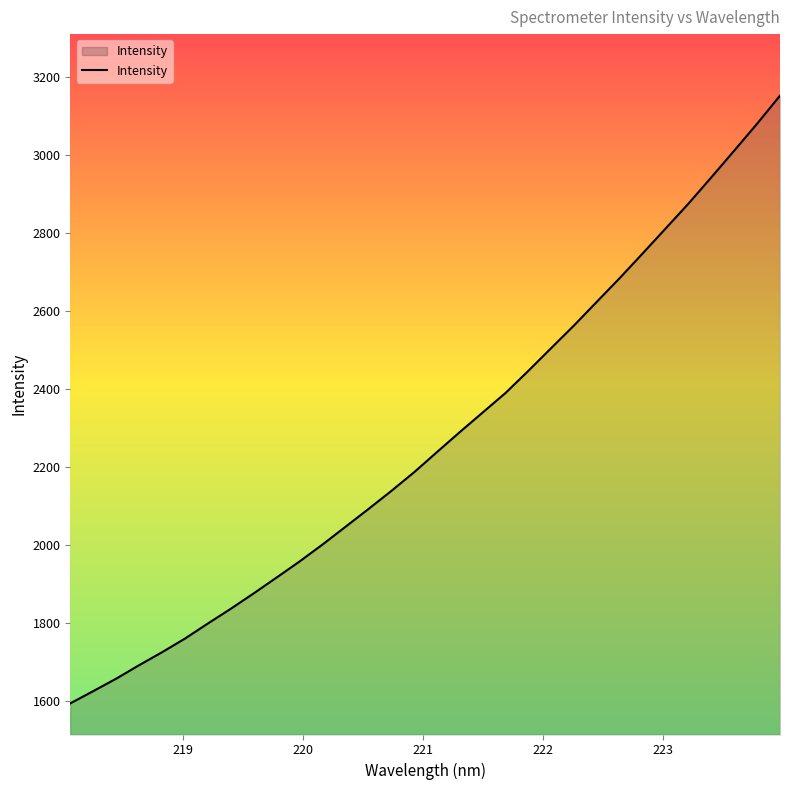

What is the maximum value shown in the chart?

3152.1